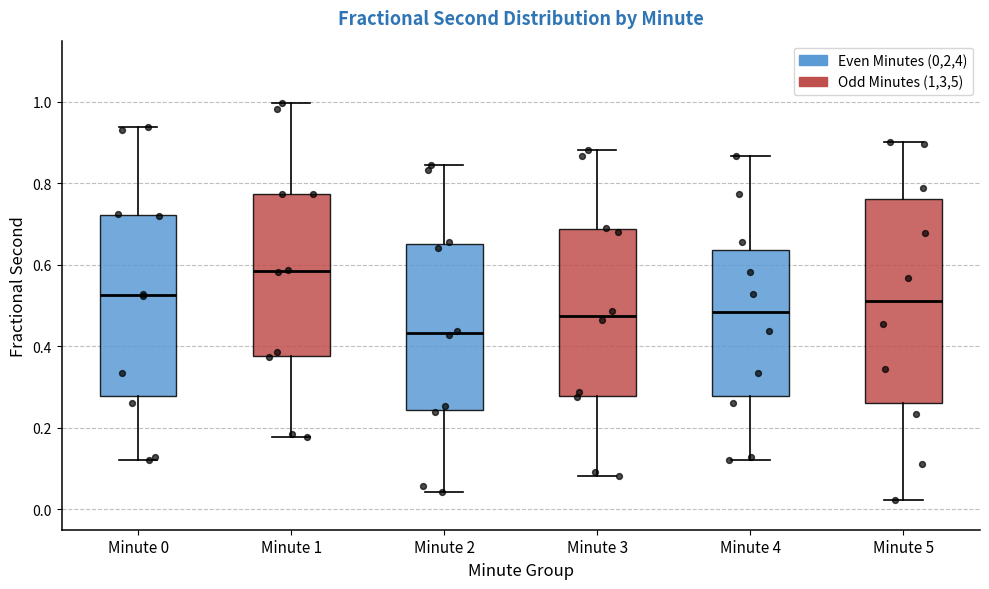

Comparing the boxes themselves (not the whiskers), which one is the tallest?

Minute 5